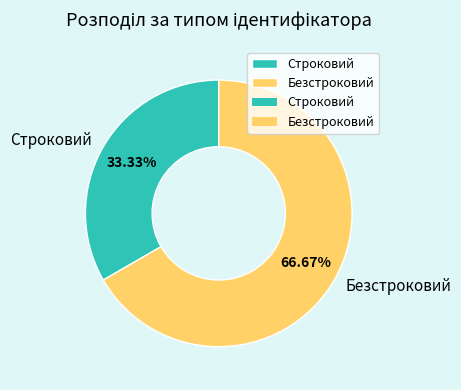

What is the smallest slice in the pie chart?

Строковий